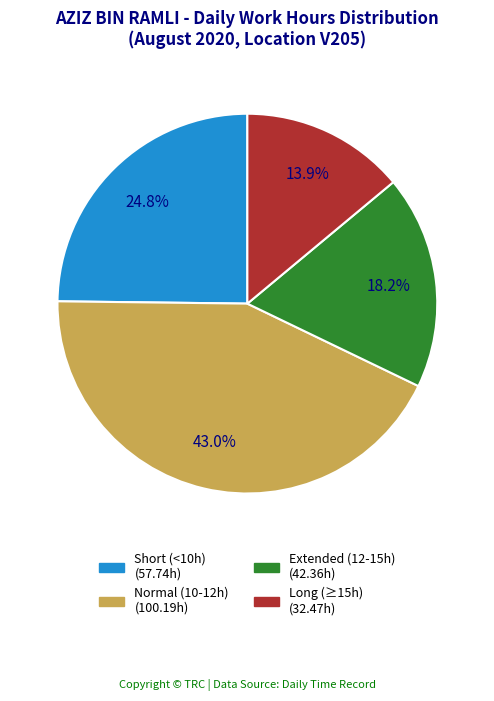

Does any single category account for the majority?

No